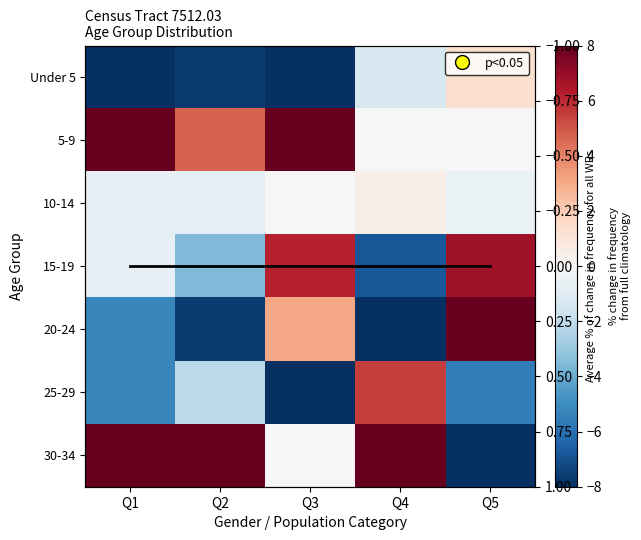

List the series in order of their peak value, highest first.

30-34, 20-24, 5-9, 15-19, 25-29, Under 5, 10-14